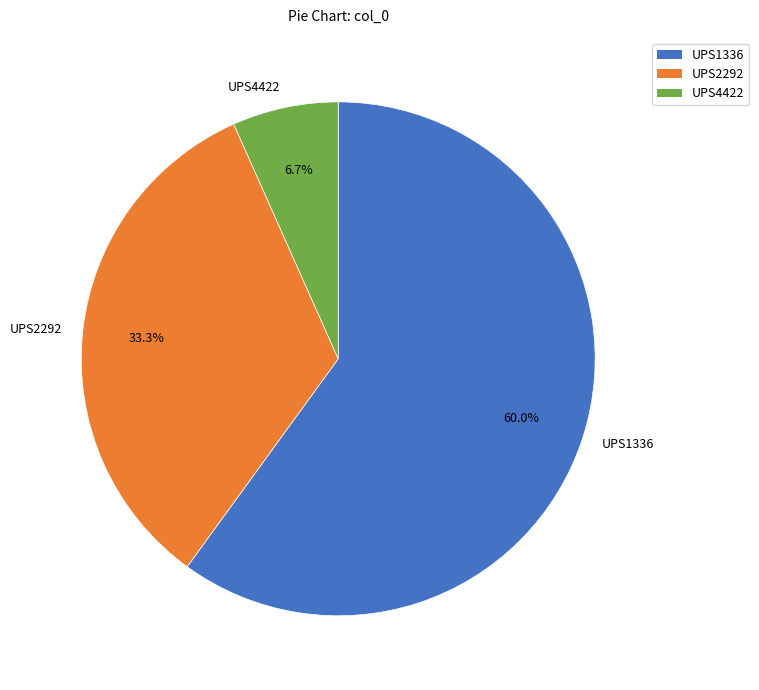

Is UPS1336 the majority of the pie?

Yes